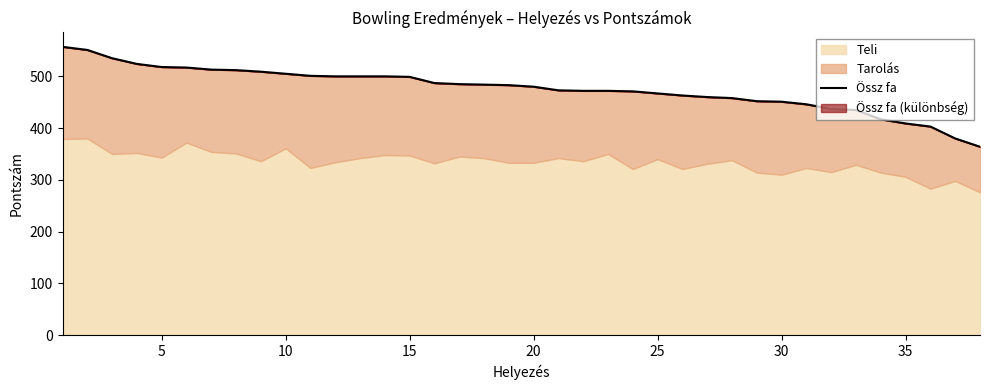

Reading right to left, extract all data points from this chart.

364	380	403	409	417	435	437	446	451	452	458	460	463	467	471	472	472	473	480	483	484	485	487	499	500	500	500	501	505	509	512	513	517	518	524	535	551	557